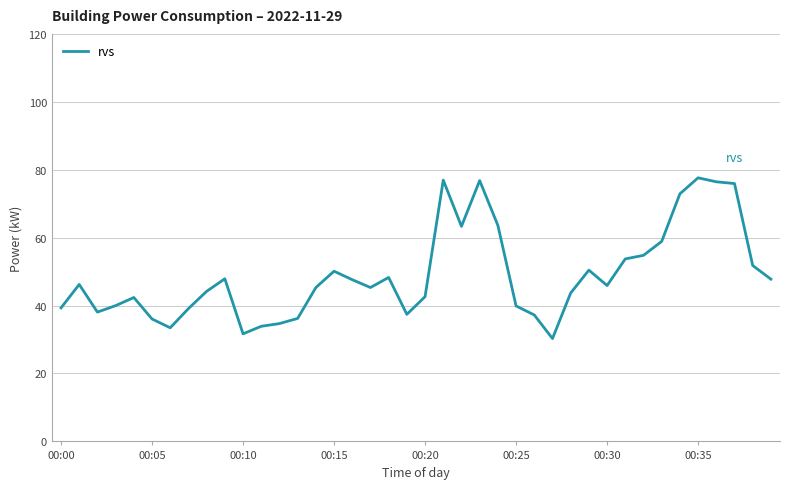

What is the minimum value shown in the chart?

30.3